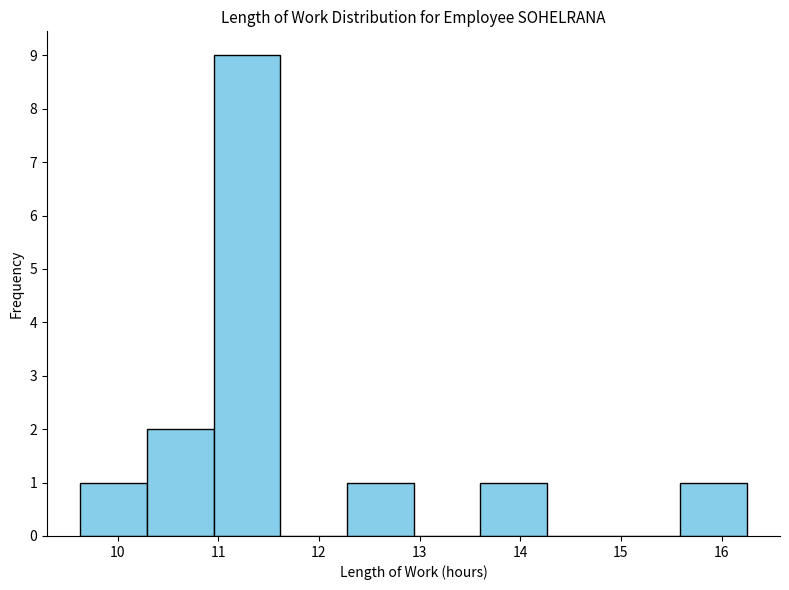

Reading left to right, list every bar in this chart as the range it spans on the x-axis followed by its height. Neither the bar edges nor the heights are printed on the chart, so give them approximately, as read against the axes.

9.6 to 10.3: 1
10.3 to 11.0: 2
11.0 to 11.6: 9
11.6 to 12.3: 0
12.3 to 12.9: 1
12.9 to 13.6: 0
13.6 to 14.3: 1
14.3 to 14.9: 0
14.9 to 15.6: 0
15.6 to 16.3: 1